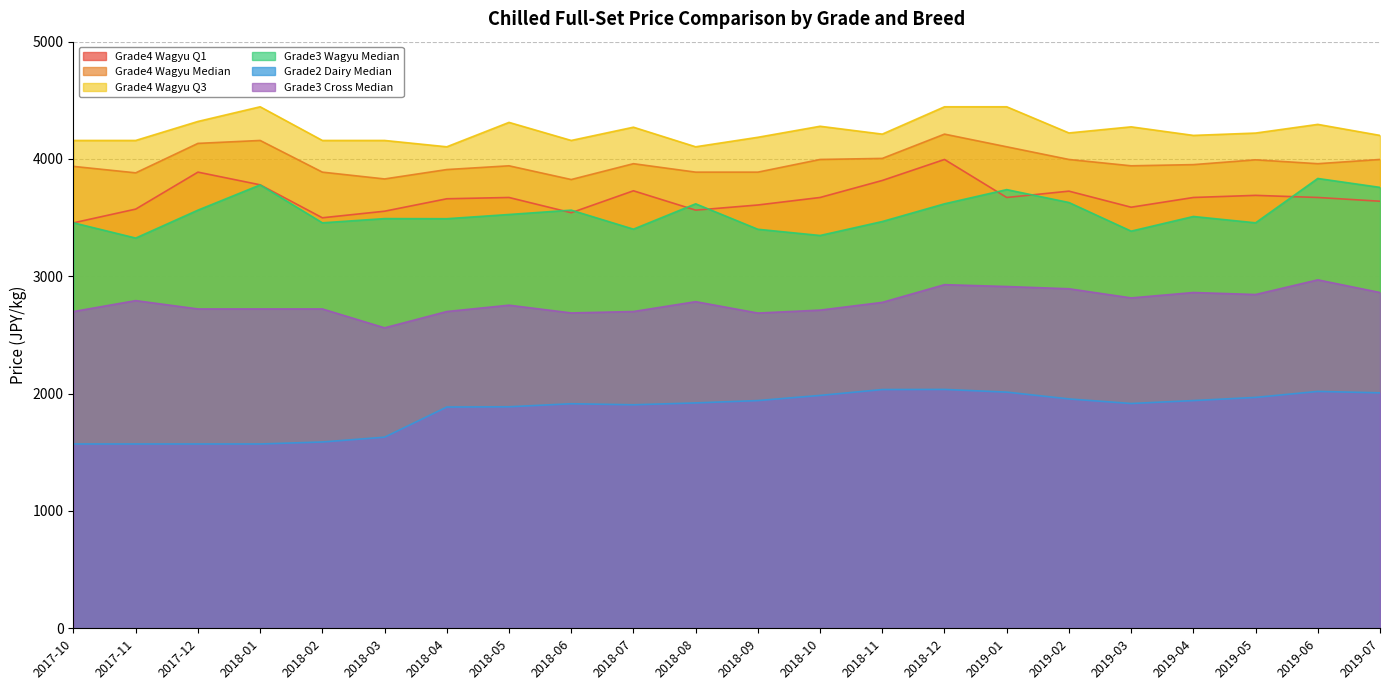

At which label does Grade4 Wagyu Median reach its peak?

2018-12